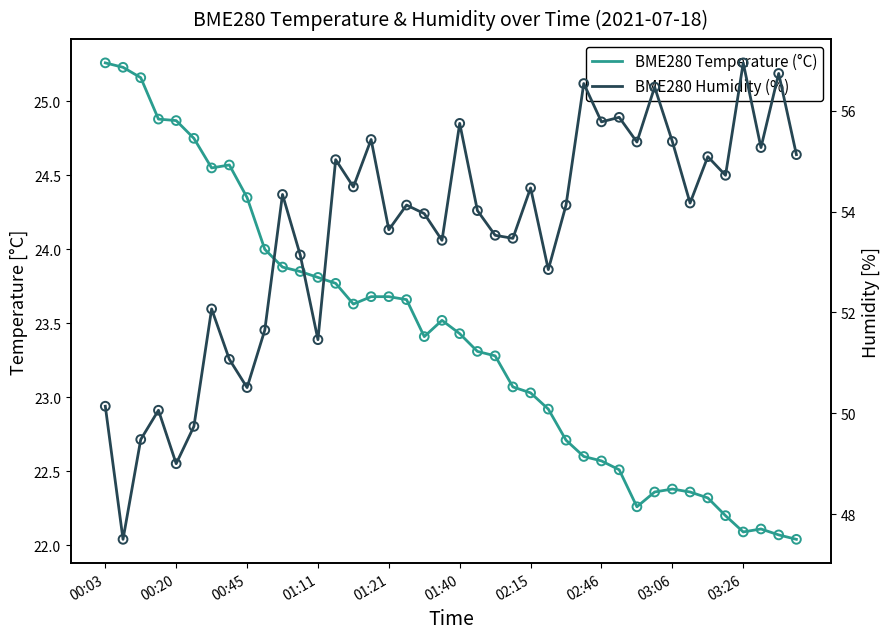

What are all the series names shown in the legend?

BME280 Temperature (°C), BME280 Humidity (%)